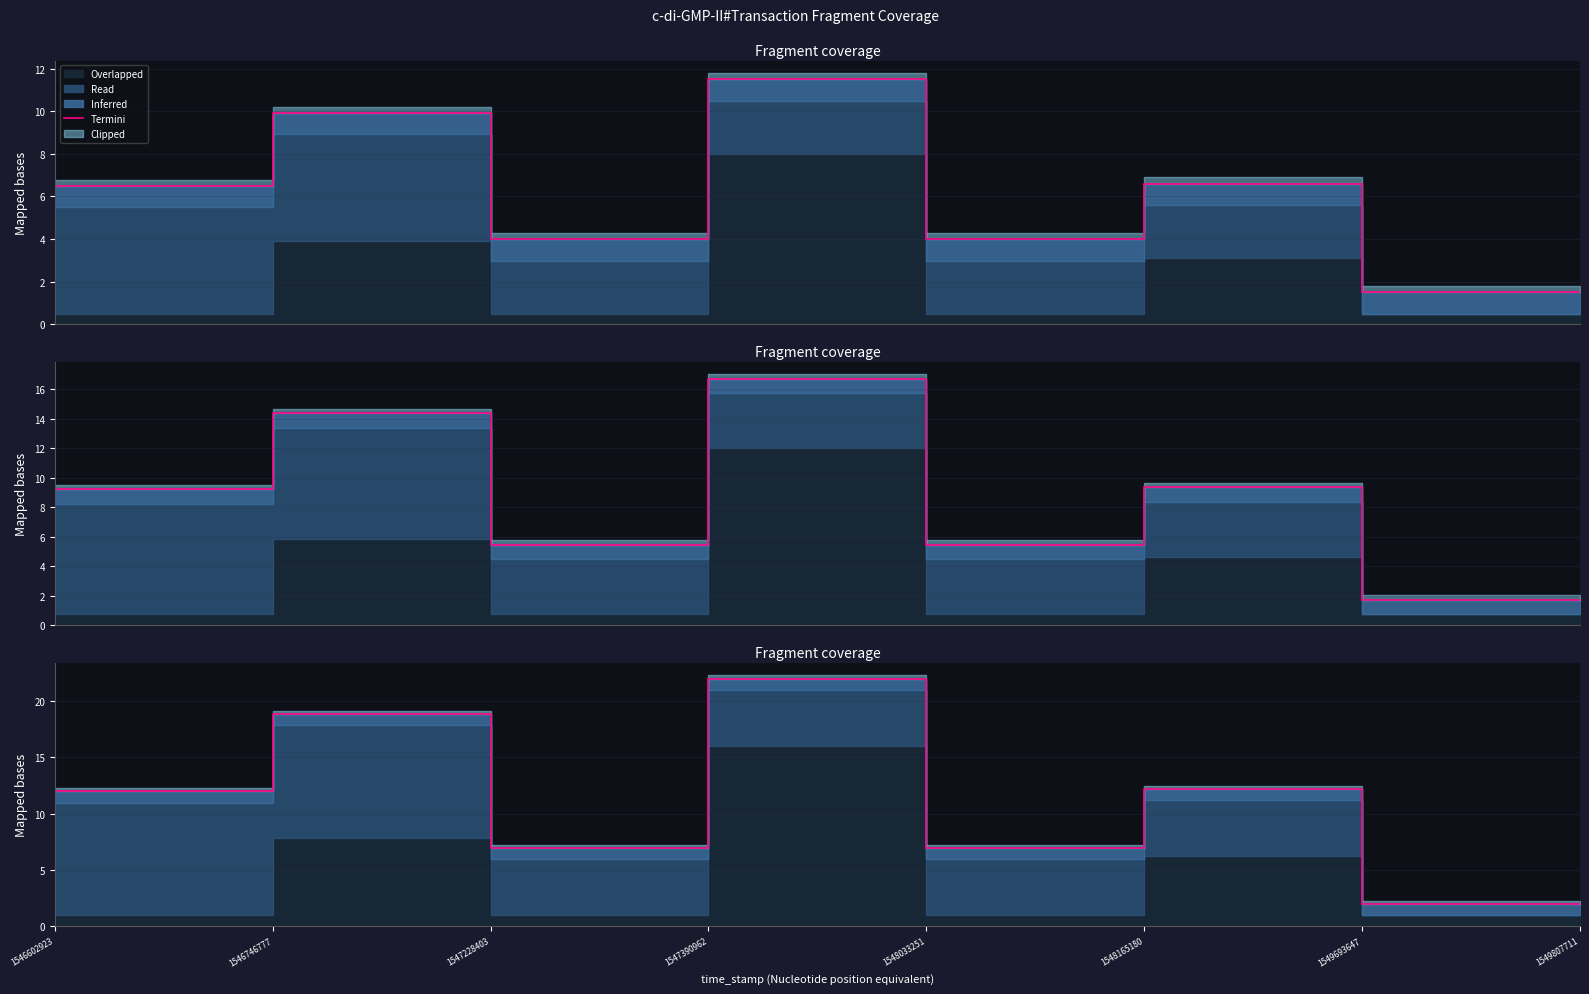

The value at 1546746777 is 18.8. True or false?

True